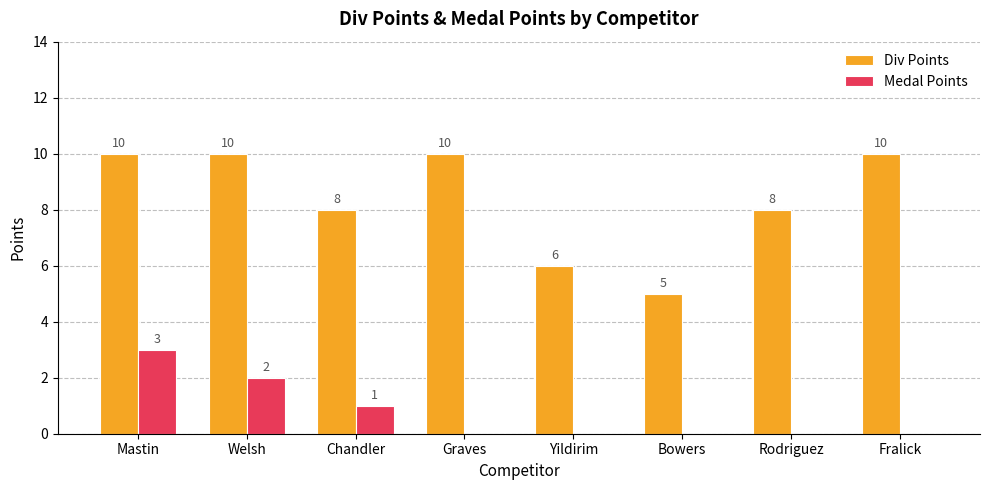

What is the maximum value for Medal Points?

3